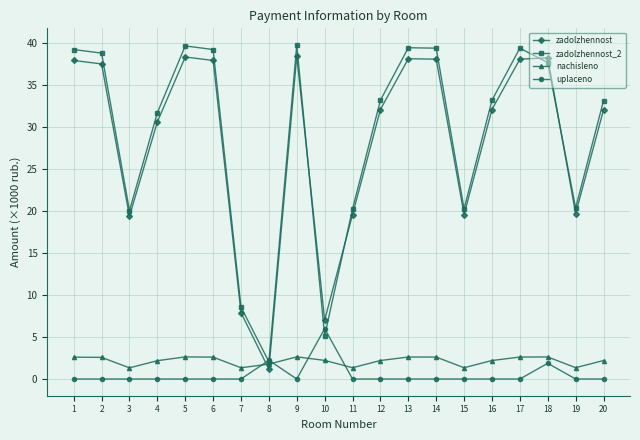

Which series has the largest total across all categories?

zadolzhennost_2